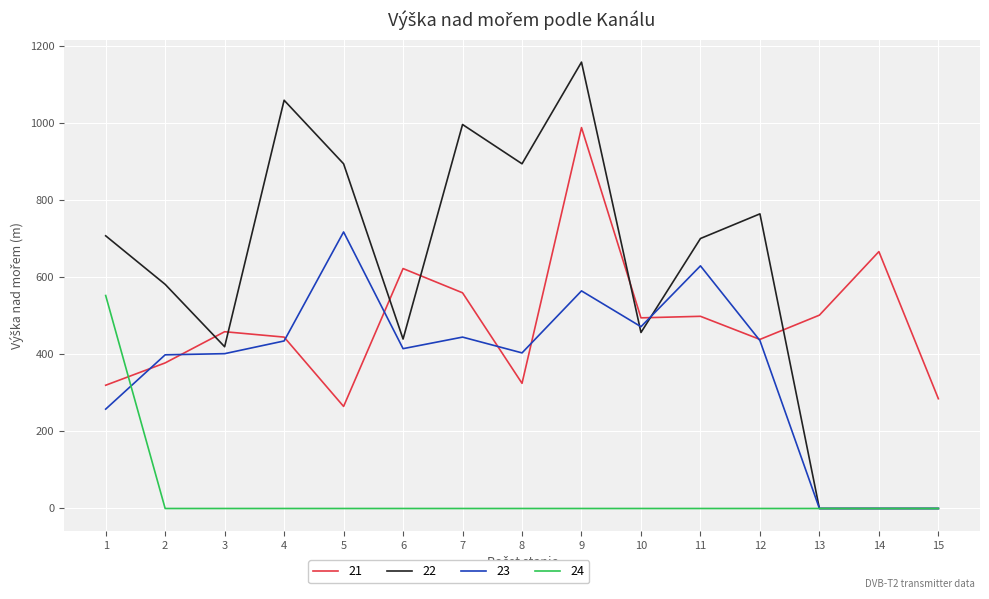

The value of 22 at 5 is 895. True or false?

True